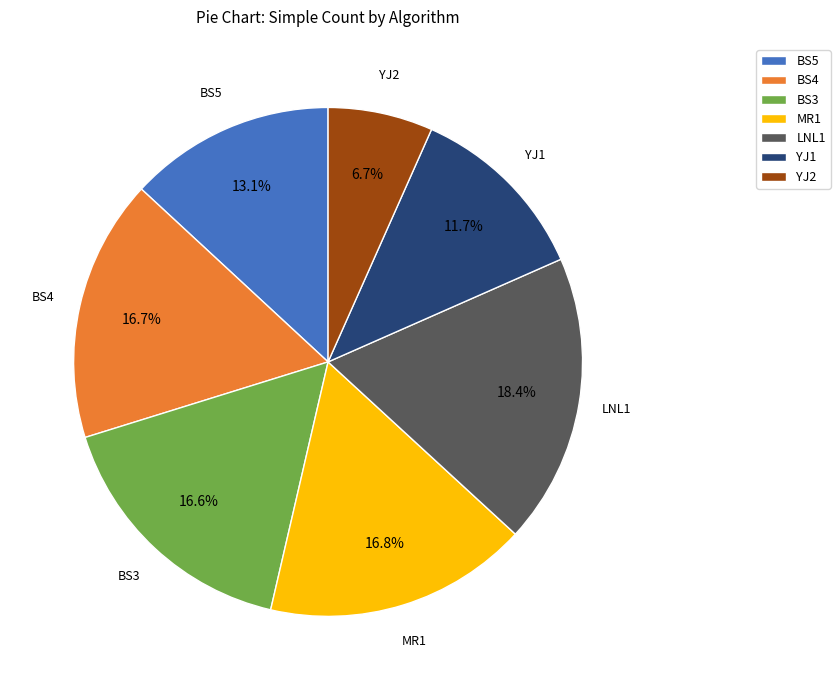

What percentage is the MR1 slice, to the nearest percent?

17%